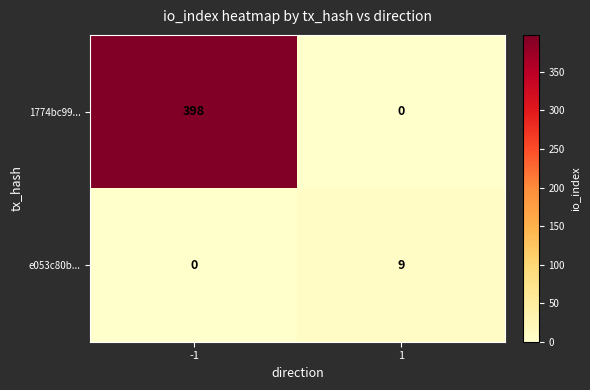

What is the total value across all series at -1?

398